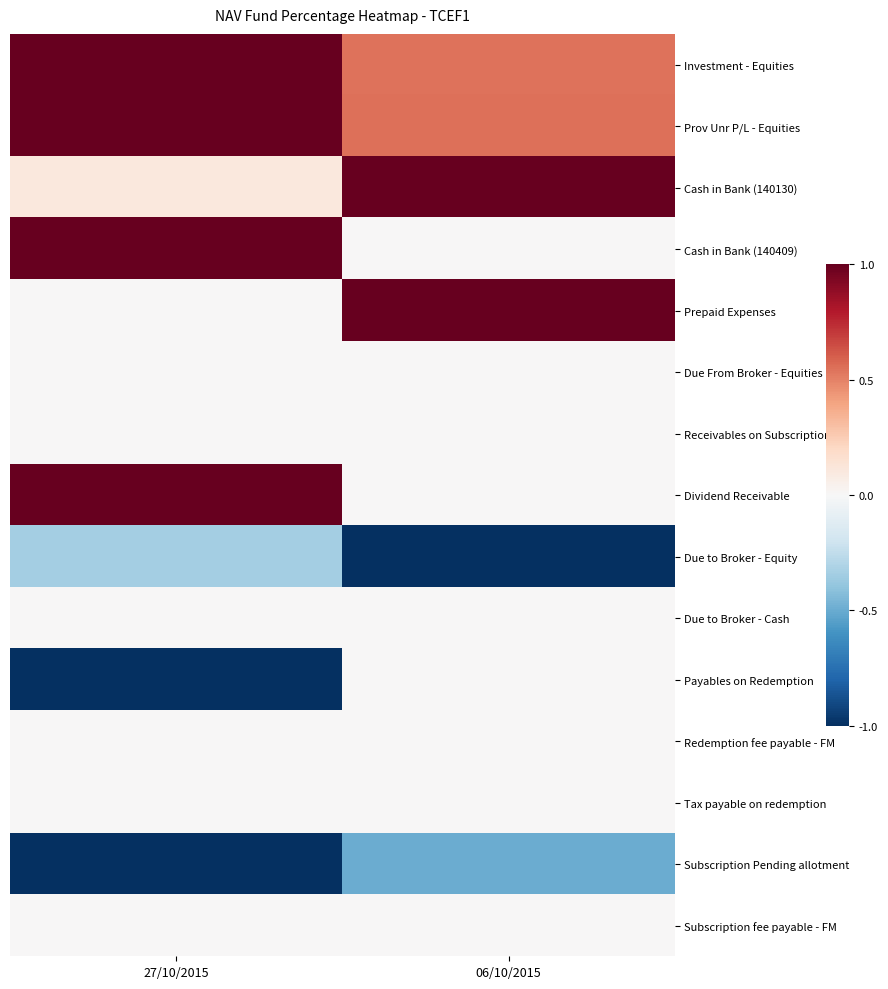

What is the total value across all series at 06/10/2015?

1.6